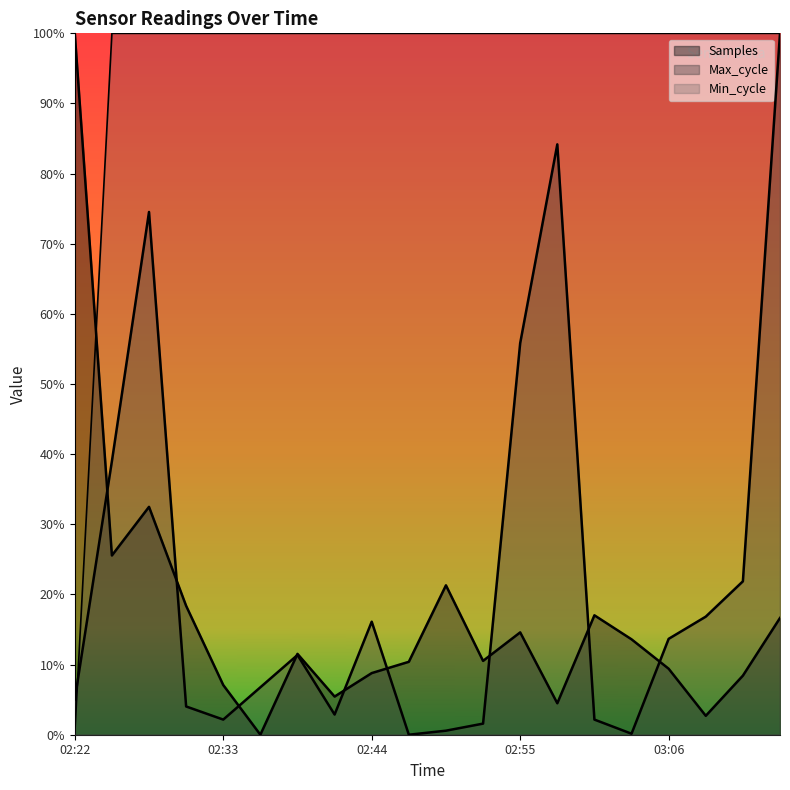

How many lines are shown in the chart?

3